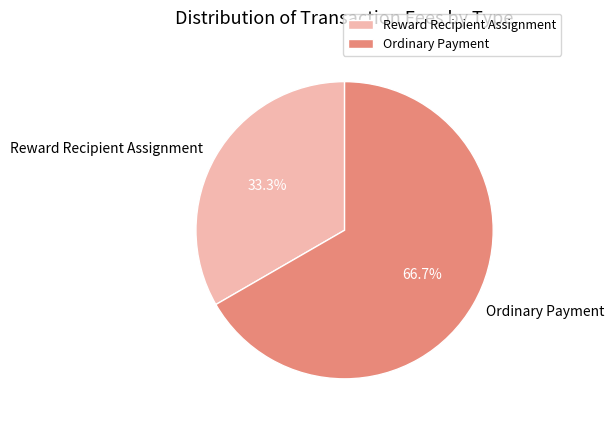

To the nearest percent, what is the combined percentage of Reward Recipient Assignment and Ordinary Payment?

100%